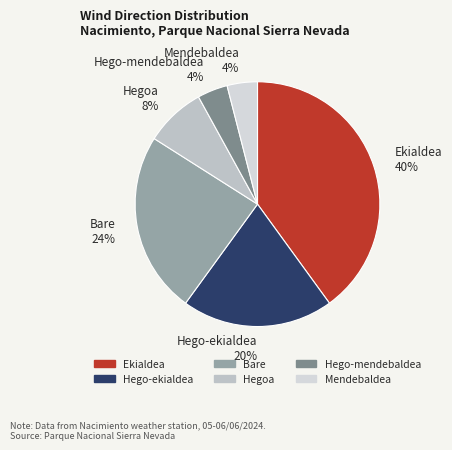

The Mendebaldea 4% slice represents 18% of the pie. True or false?

False